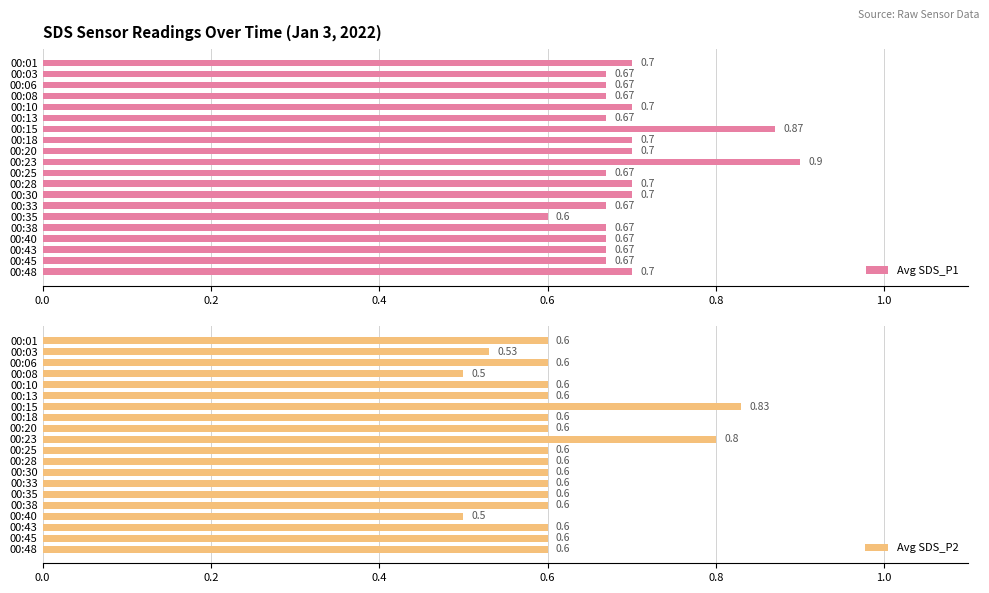

What is the highest value of the Avg SDS_P1 series?

0.9